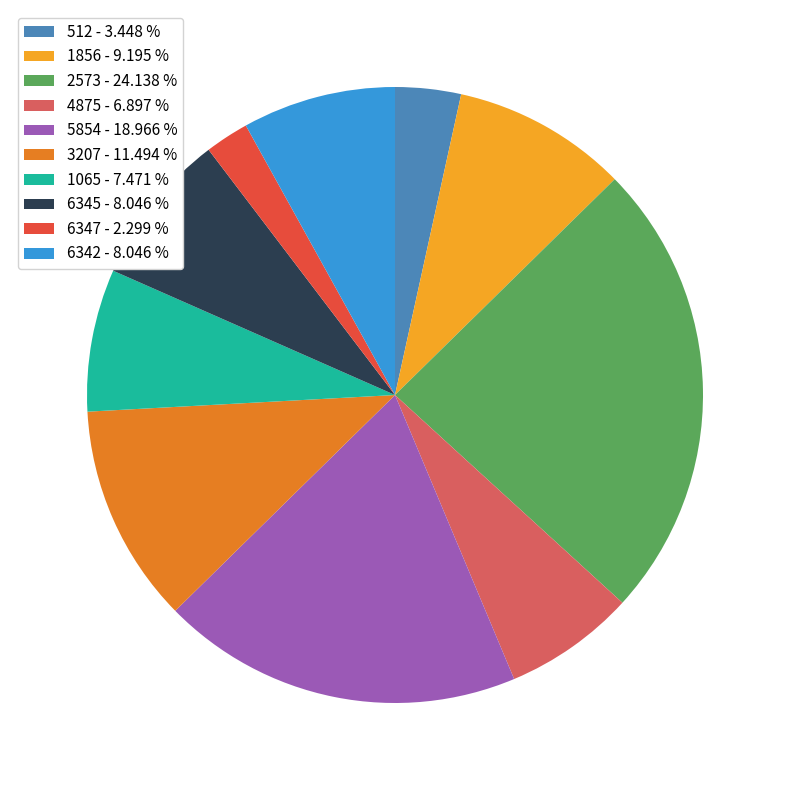

Does any single category account for the majority?

No